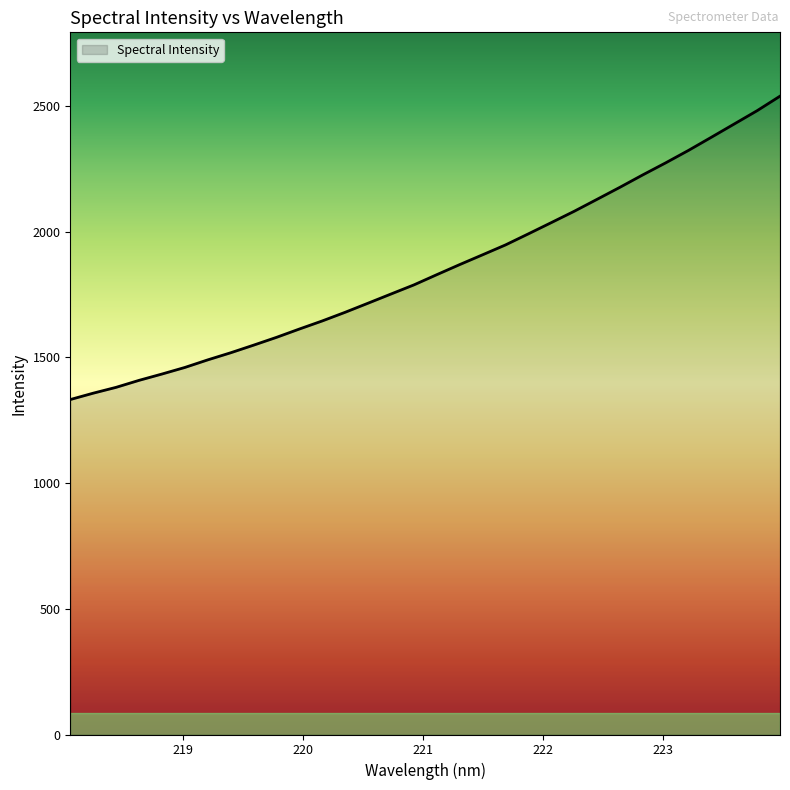

What is the maximum value shown in the chart?

2539.1